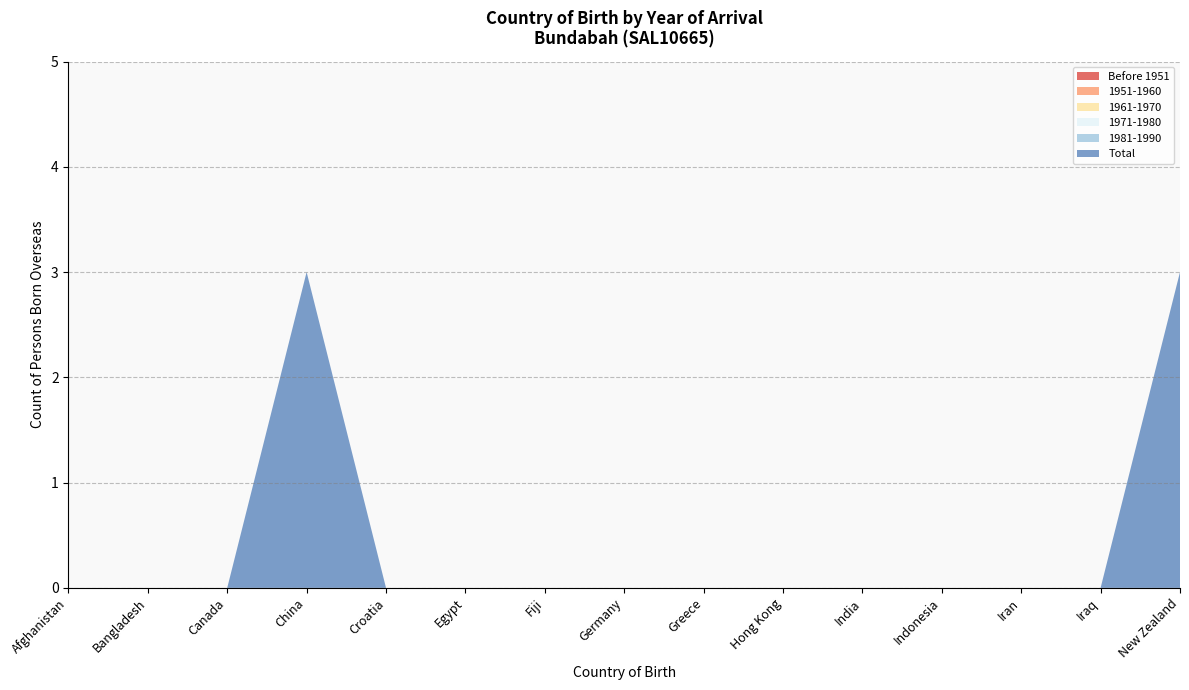

Reading left to right, list all the values displayed in this chart.

Before 1951: Afghanistan=0	Bangladesh=0	Canada=0	China=0	Croatia=0	Egypt=0	Fiji=0	Germany=0	Greece=0	Hong Kong=0	India=0	Indonesia=0	Iran=0	Iraq=0	New Zealand=0
1951-1960: Afghanistan=0	Bangladesh=0	Canada=0	China=0	Croatia=0	Egypt=0	Fiji=0	Germany=0	Greece=0	Hong Kong=0	India=0	Indonesia=0	Iran=0	Iraq=0	New Zealand=0
1961-1970: Afghanistan=0	Bangladesh=0	Canada=0	China=0	Croatia=0	Egypt=0	Fiji=0	Germany=0	Greece=0	Hong Kong=0	India=0	Indonesia=0	Iran=0	Iraq=0	New Zealand=0
1971-1980: Afghanistan=0	Bangladesh=0	Canada=0	China=0	Croatia=0	Egypt=0	Fiji=0	Germany=0	Greece=0	Hong Kong=0	India=0	Indonesia=0	Iran=0	Iraq=0	New Zealand=0
1981-1990: Afghanistan=0	Bangladesh=0	Canada=0	China=0	Croatia=0	Egypt=0	Fiji=0	Germany=0	Greece=0	Hong Kong=0	India=0	Indonesia=0	Iran=0	Iraq=0	New Zealand=0
Total: Afghanistan=0	Bangladesh=0	Canada=0	China=3	Croatia=0	Egypt=0	Fiji=0	Germany=0	Greece=0	Hong Kong=0	India=0	Indonesia=0	Iran=0	Iraq=0	New Zealand=3